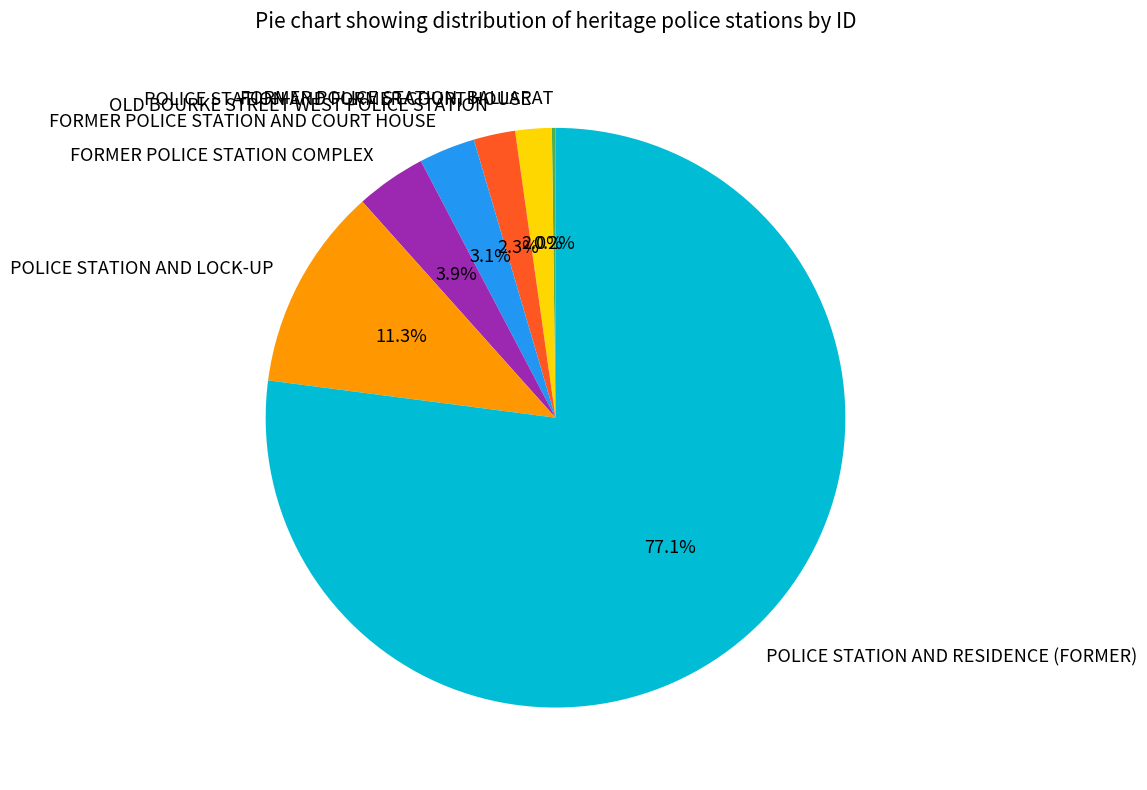

To the nearest percent, what percentage of the pie is FORMER POLICE STATION COMPLEX?

4%